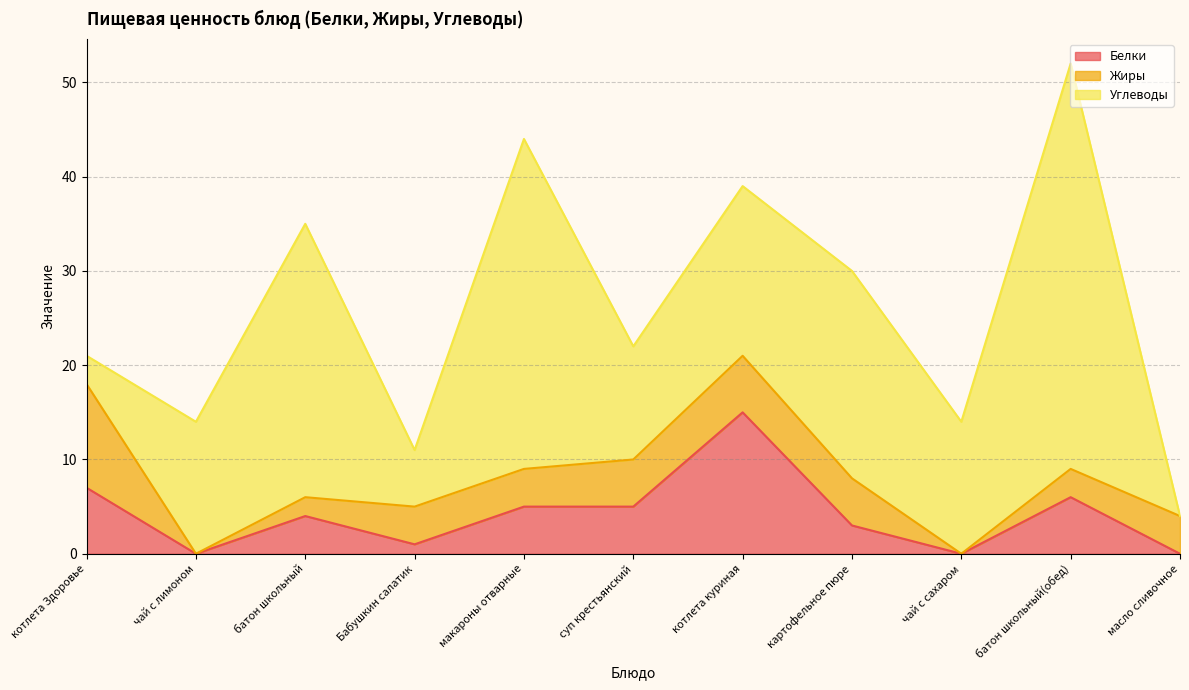

What is the total value across all series at картофельное пюре?

30